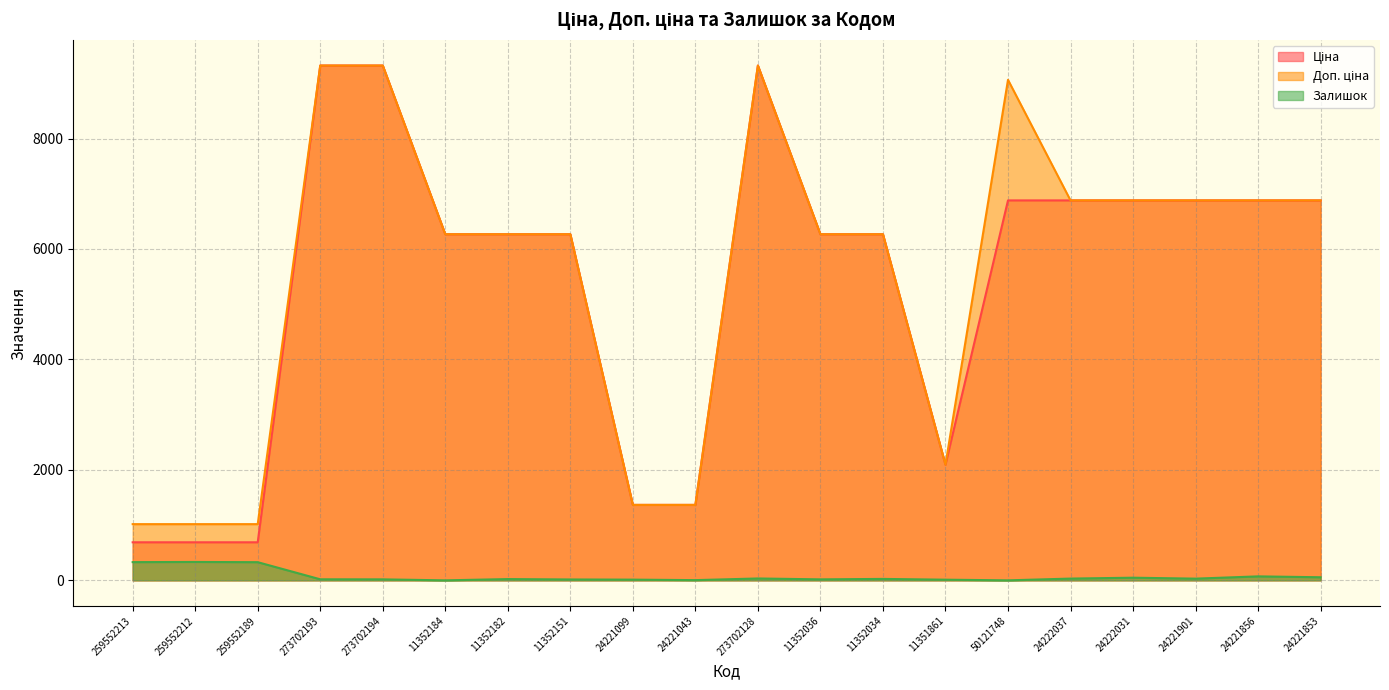

In Ціна, how many points are higher than both neighbors (excluding endpoints)?

1